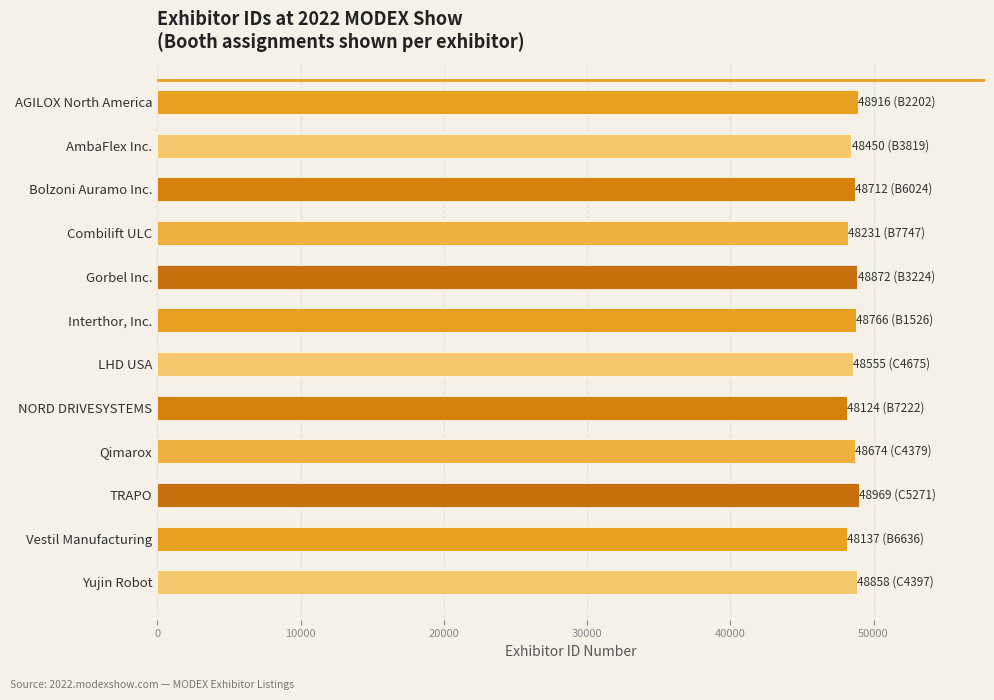

True or false: the data shows 48674 at Qimarox.

True